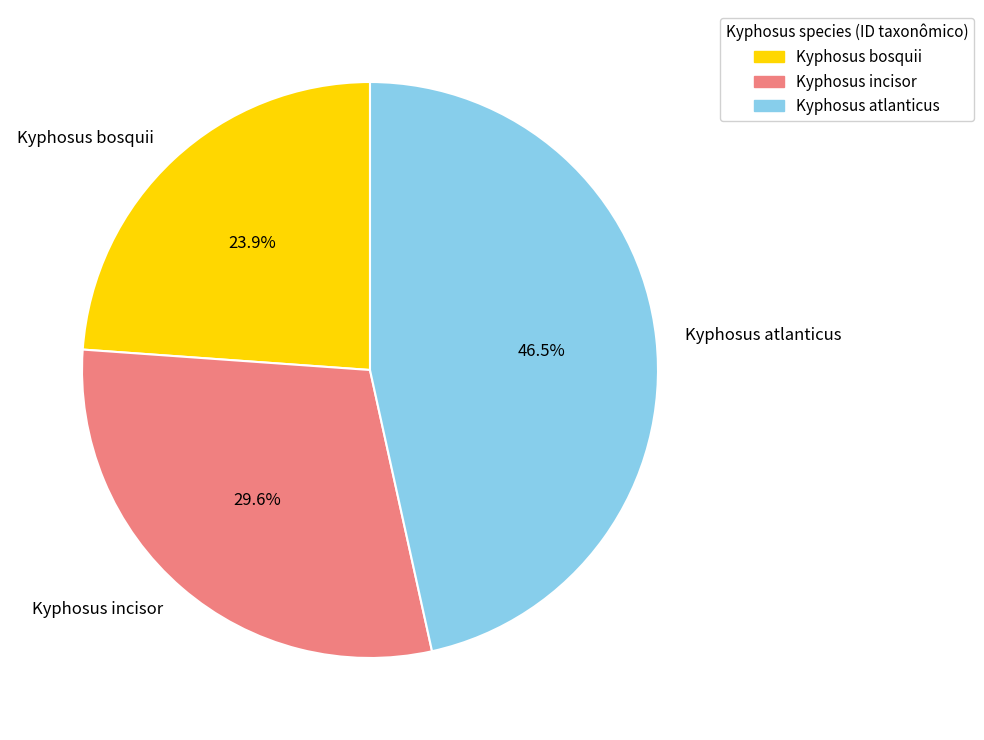

To the nearest percent, what portion does Kyphosus bosquii represent?

24%